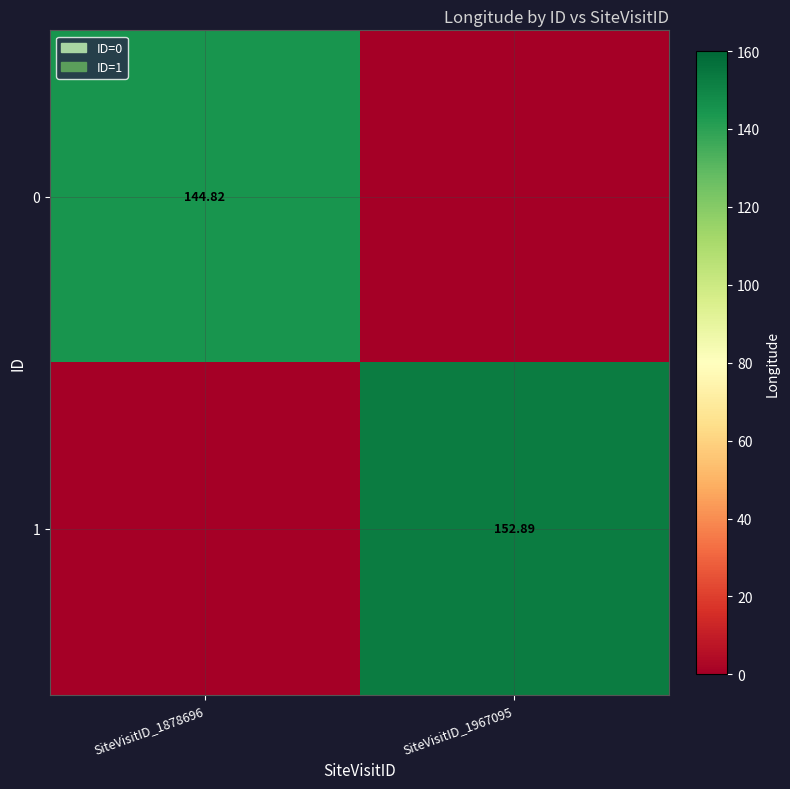

How many positive values does the 0 series have?

1